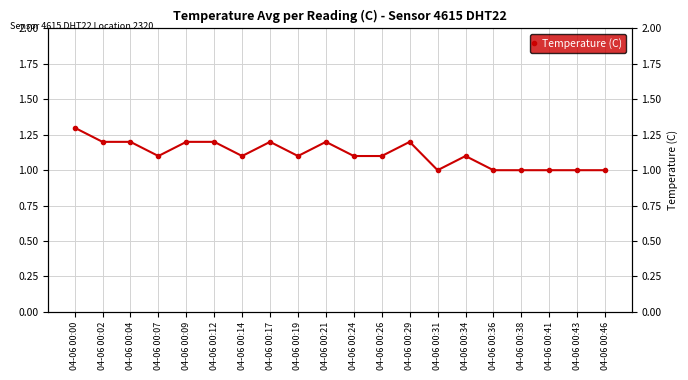

Does the chart have visible grid lines?

Yes